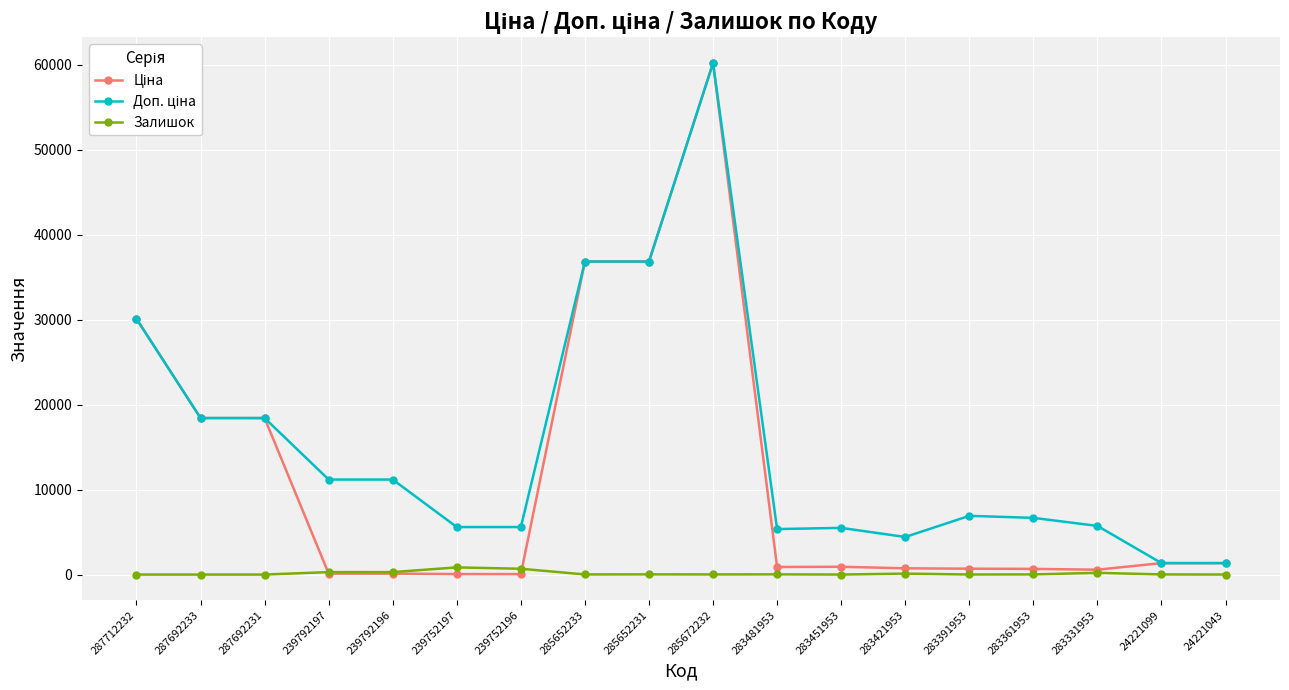

How many values in the Залишок series are below 19?

9